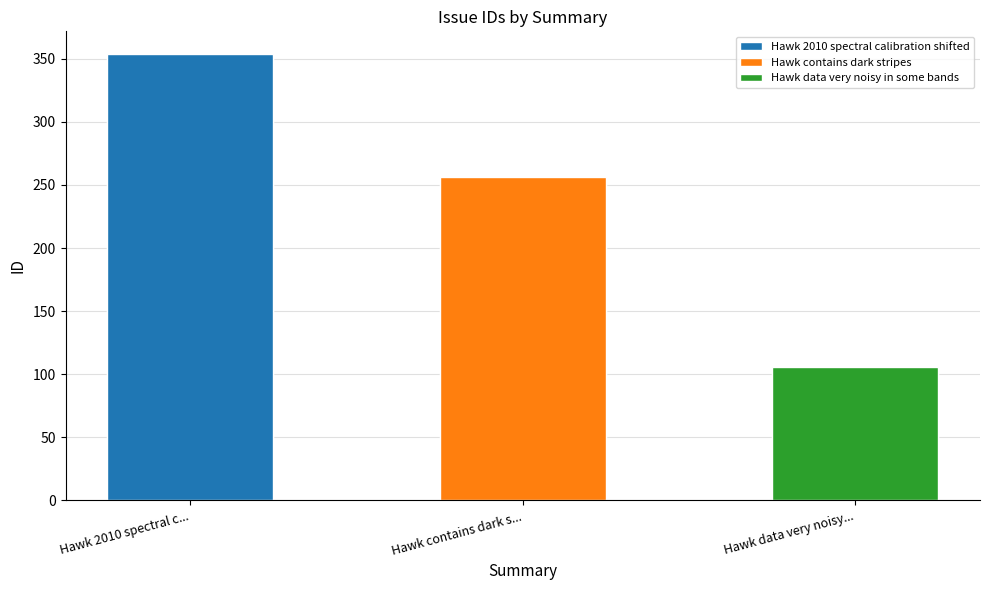

Rank the categories by value from lowest to highest.

Hawk data very noisy..., Hawk contains dark s..., Hawk 2010 spectral c...